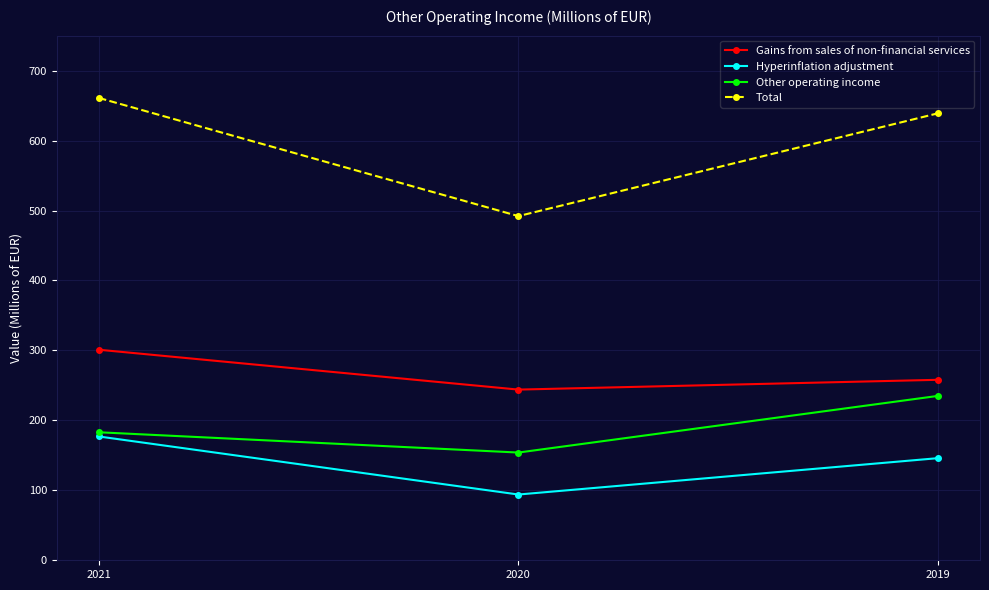

Which series has the largest total across all categories?

Total